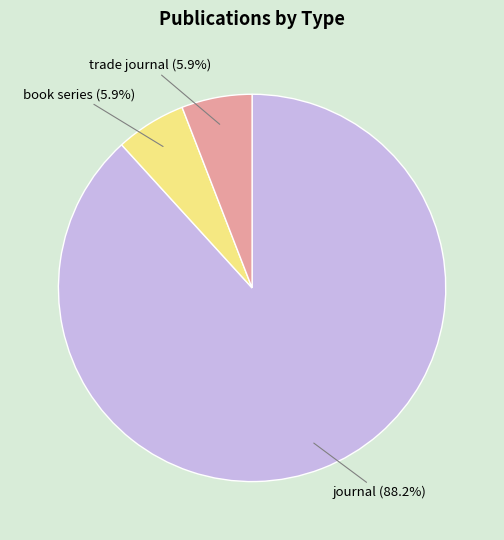

What percentage is the journal slice, to the nearest percent?

88%